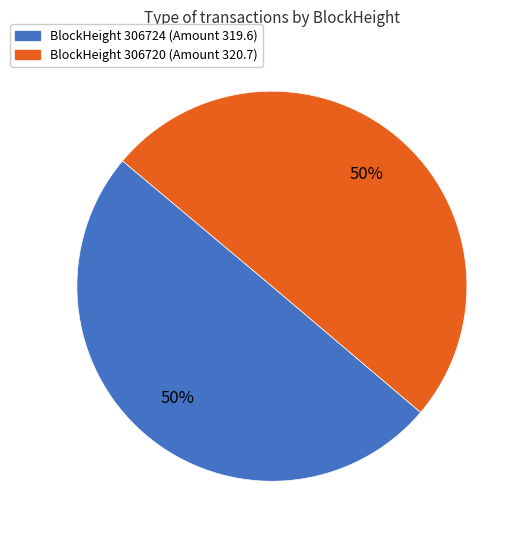

To the nearest percent, what is the average slice percentage?

50%